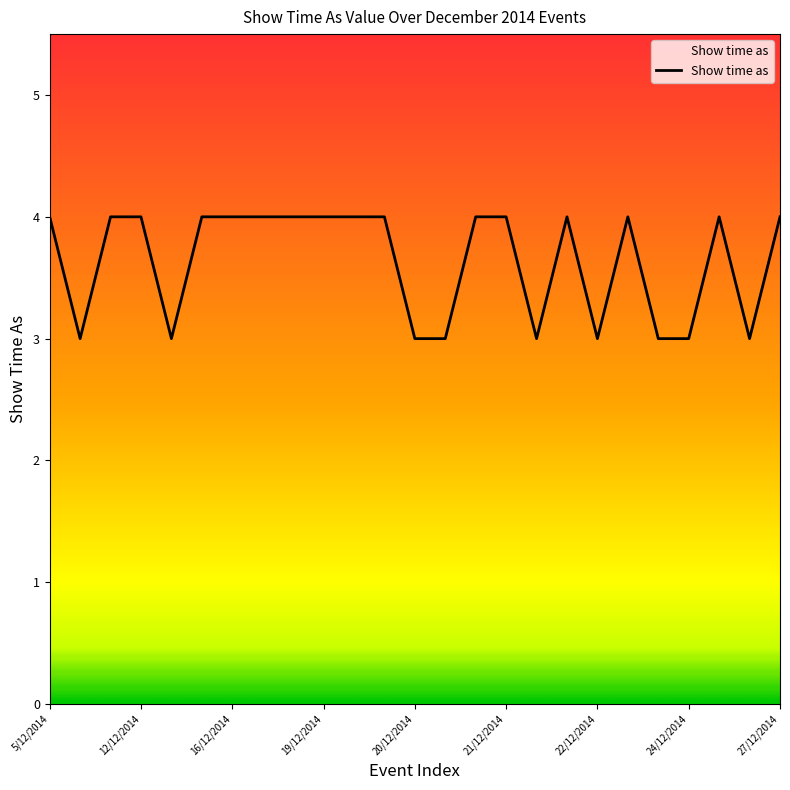

What is the maximum value shown in the chart?

4